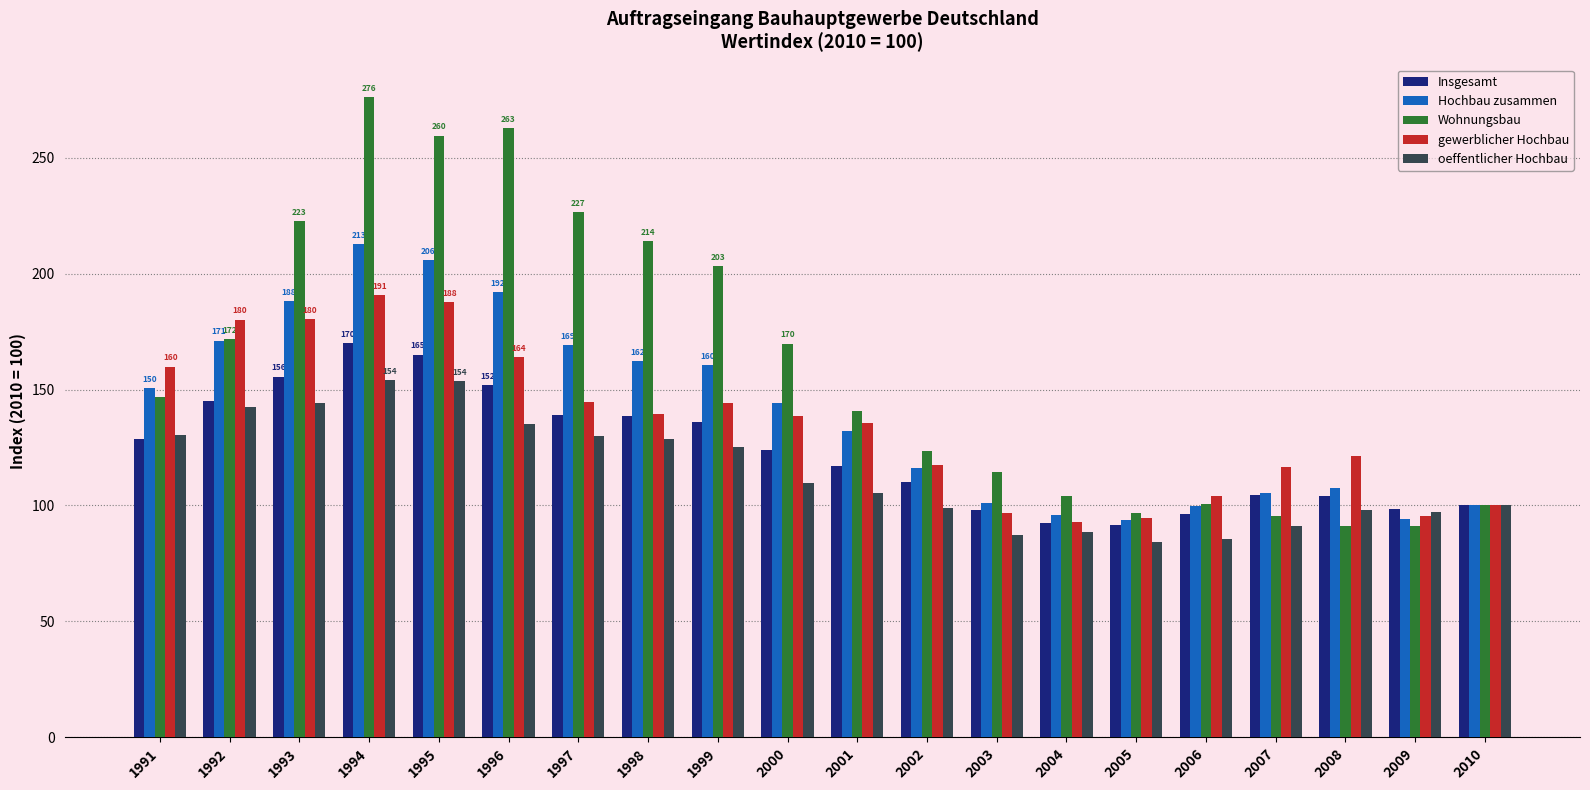

The value of Wohnungsbau at 1991 is 102.5. True or false?

False